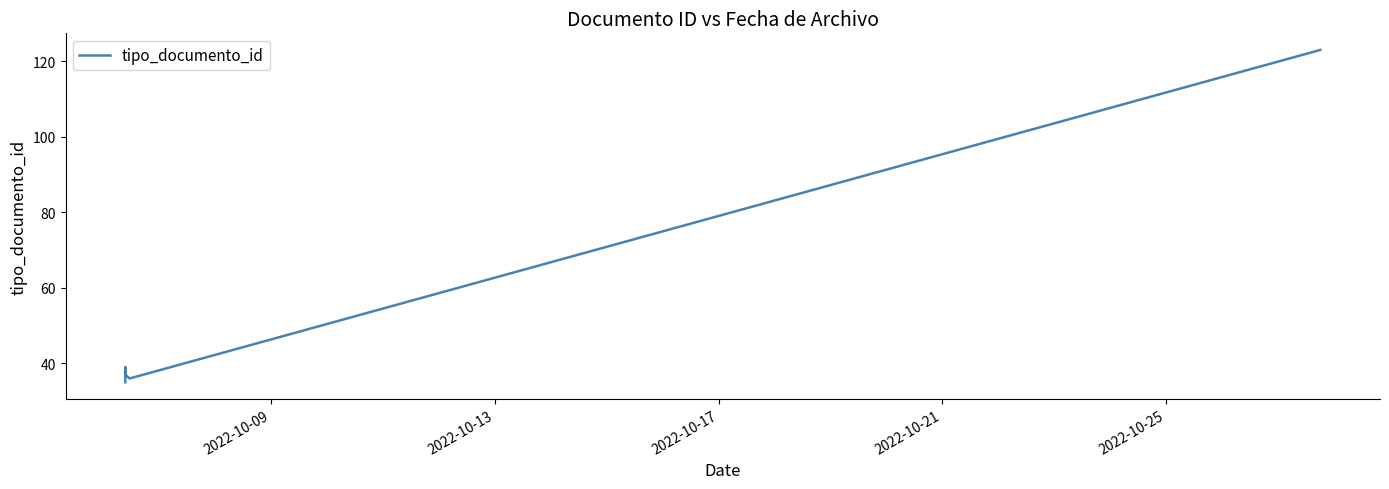

The chart shows a value of 56 at 2022-10-21. True or false?

False